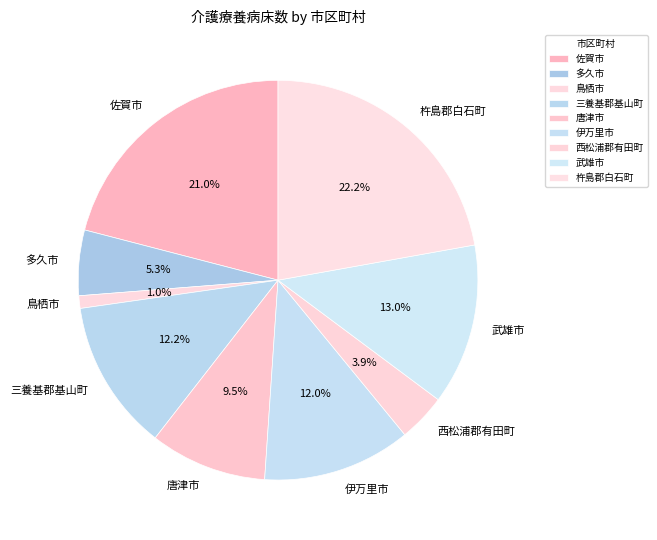

Does 多久市 represent more than half of the total?

No